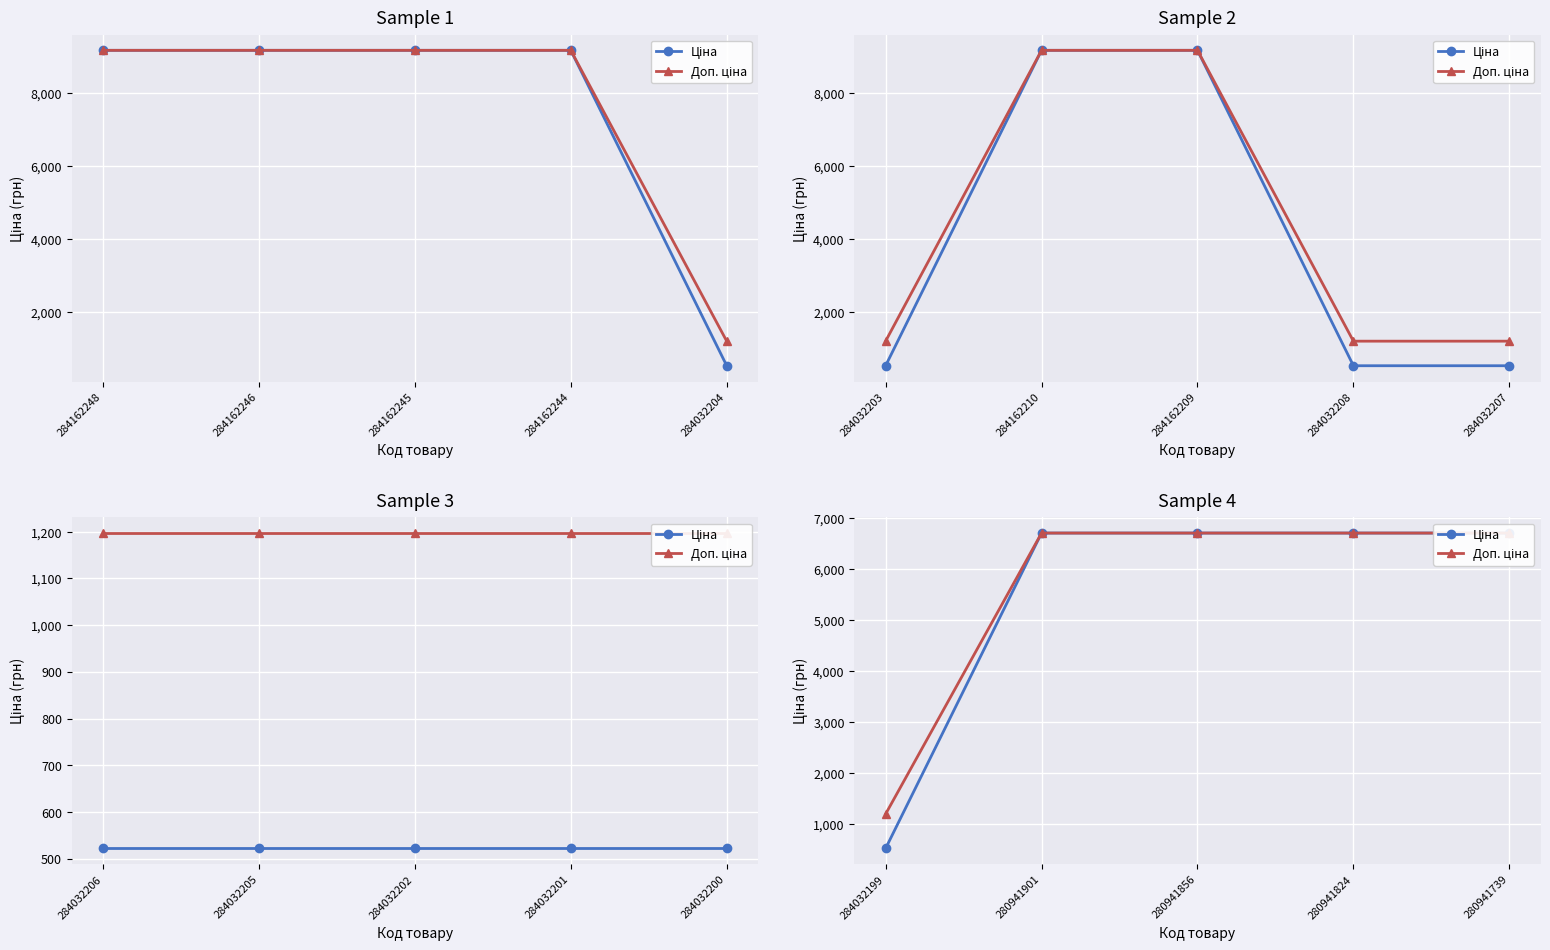

How many data points in Ціна are less than 6710?

1